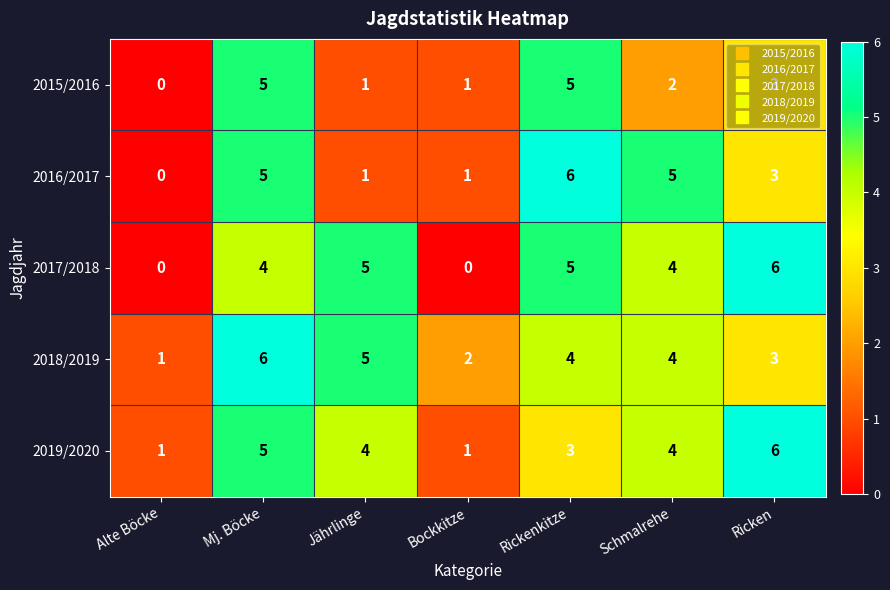

What is the difference between the highest and lowest values at Jährlinge?

4